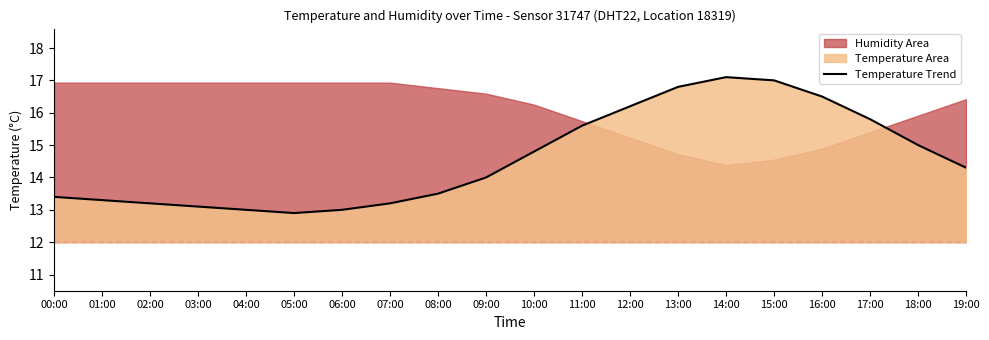

What is the difference between the second highest and minimum values?

4.1